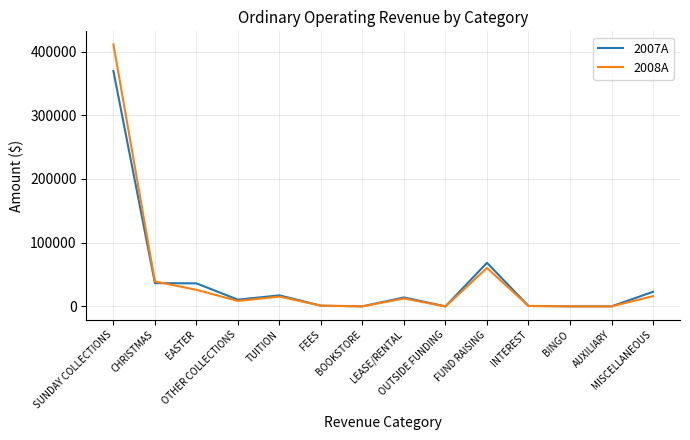

Is the value of 2008A at TUITION greater than the value of 2007A at INTEREST?

Yes